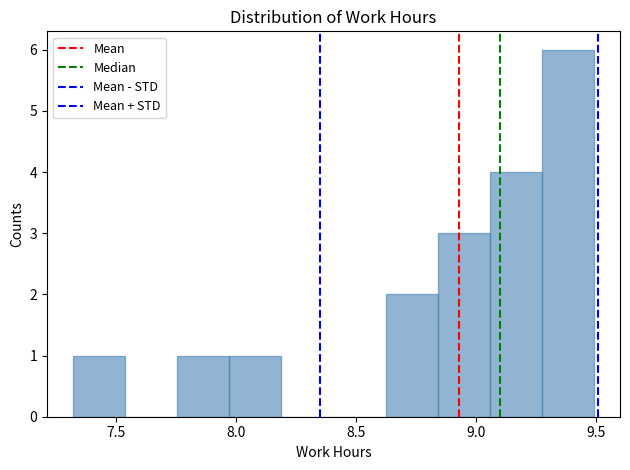

Reading left to right, list every bar in this chart as the range it spans on the x-axis followed by its height. Neither the bar edges nor the heights are printed on the chart, so give them approximately, as read against the axes.

7.30 to 7.55: 1
7.55 to 7.75: 0
7.75 to 7.95: 1
7.95 to 8.20: 1
8.20 to 8.40: 0
8.40 to 8.60: 0
8.60 to 8.85: 2
8.85 to 9.05: 3
9.05 to 9.25: 4
9.25 to 9.50: 6